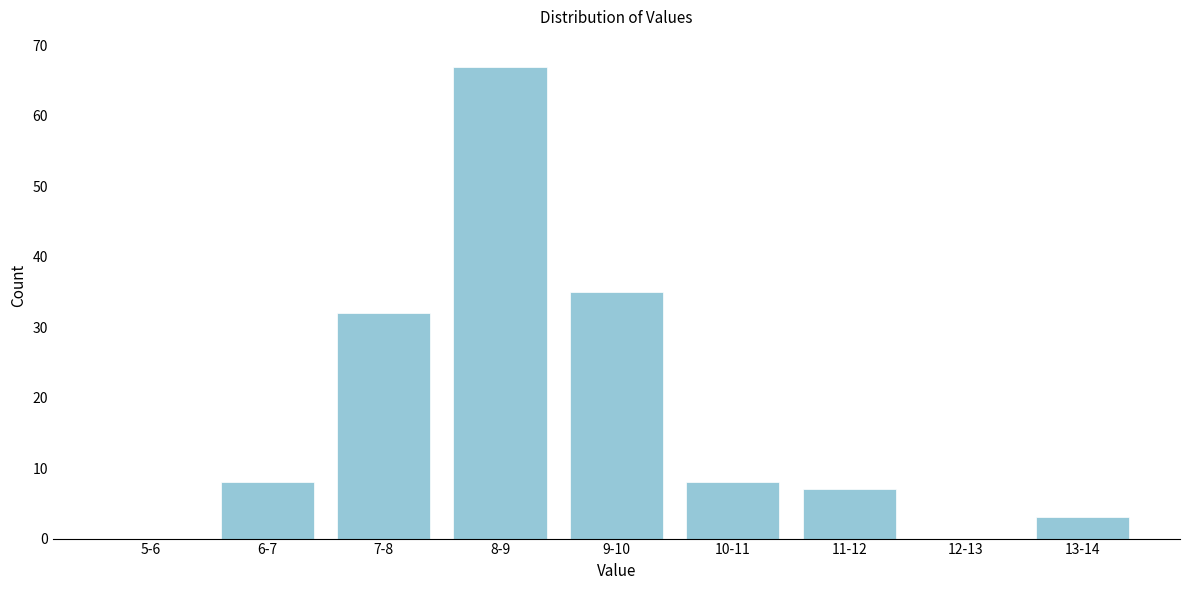

Reading left to right, extract all data points from this chart.

5-6=0	6-7=8	7-8=32	8-9=67	9-10=35	10-11=8	11-12=7	12-13=0	13-14=3